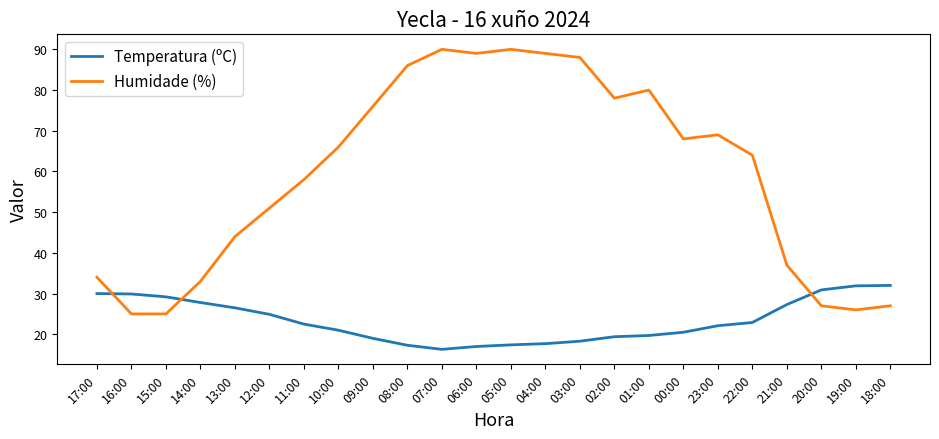

Which series has the largest total across all categories?

Humidade (%)